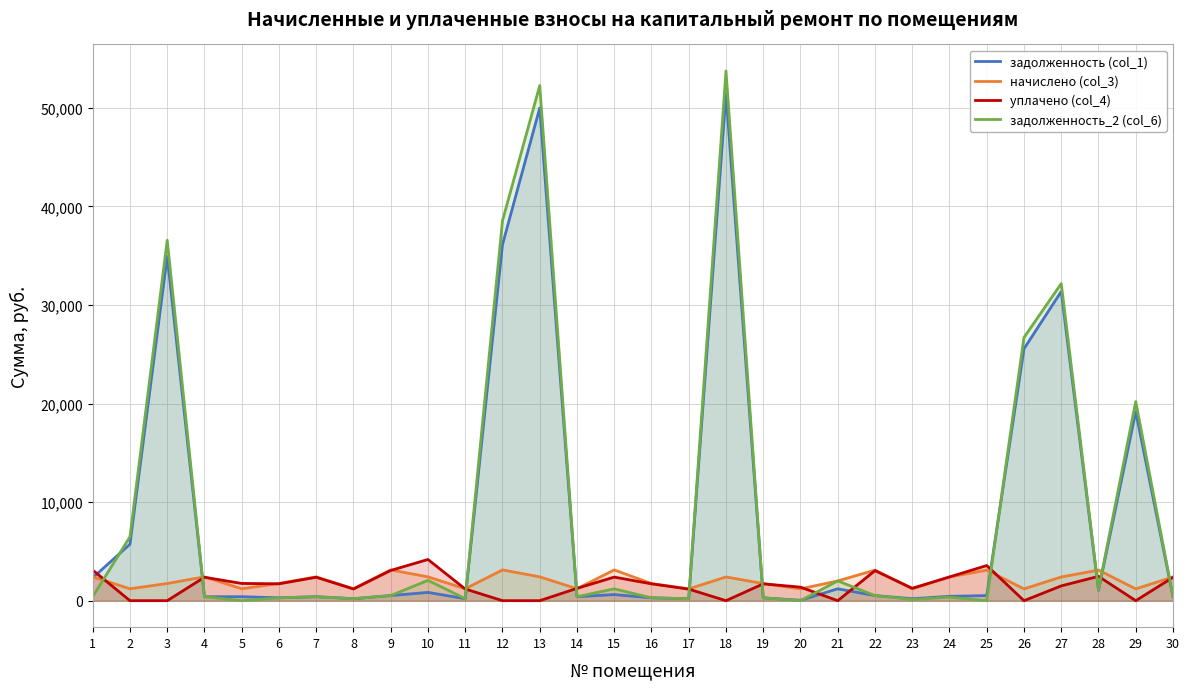

At how many categories does at least one series exceed 29000?

5